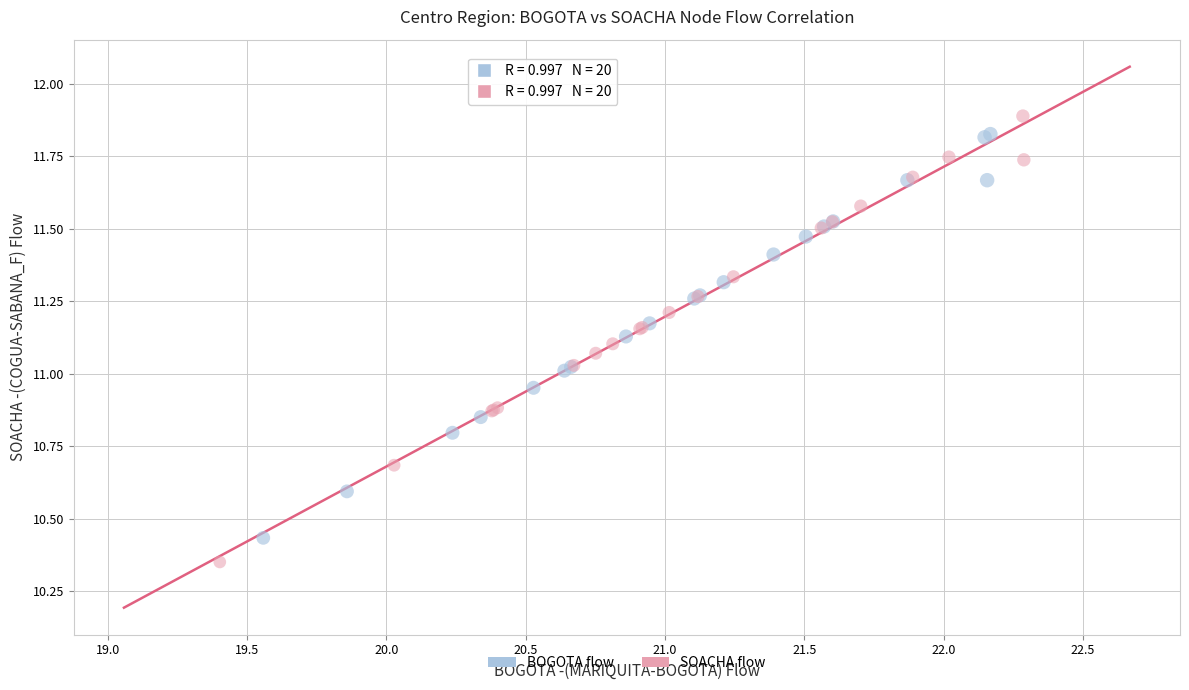

Which series contains the lowest Y value?

SOACHA flow